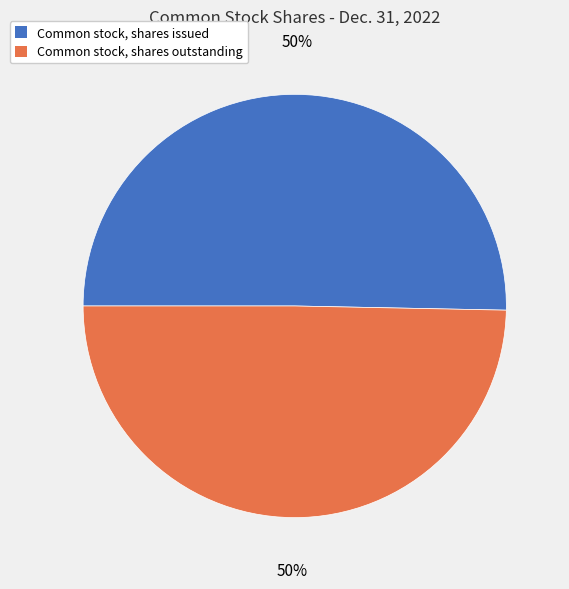

Approximately how many times larger is the value at Common stock, shares issued compared to Common stock, shares outstanding?

1.0